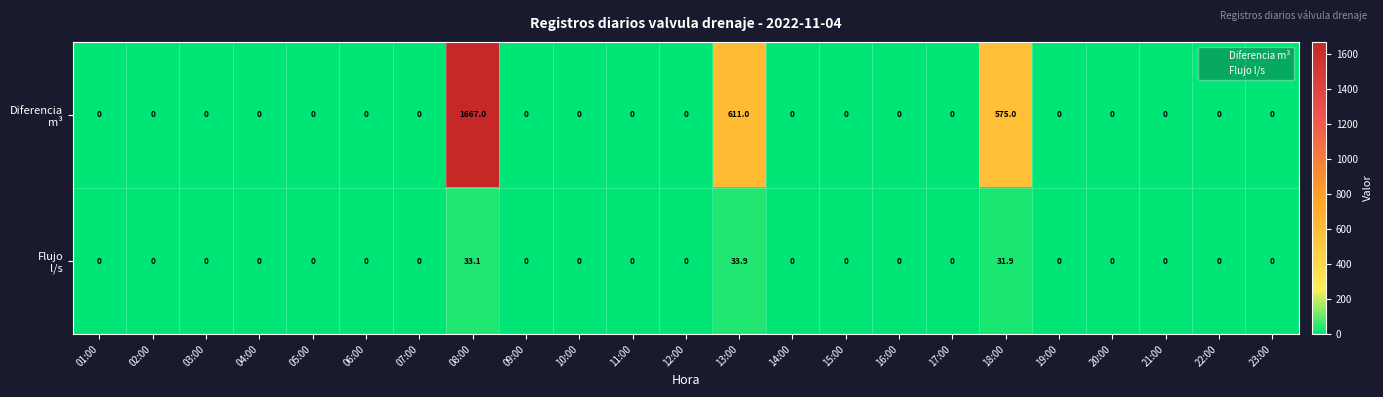

At which category is the sum across all series the highest?

08:00